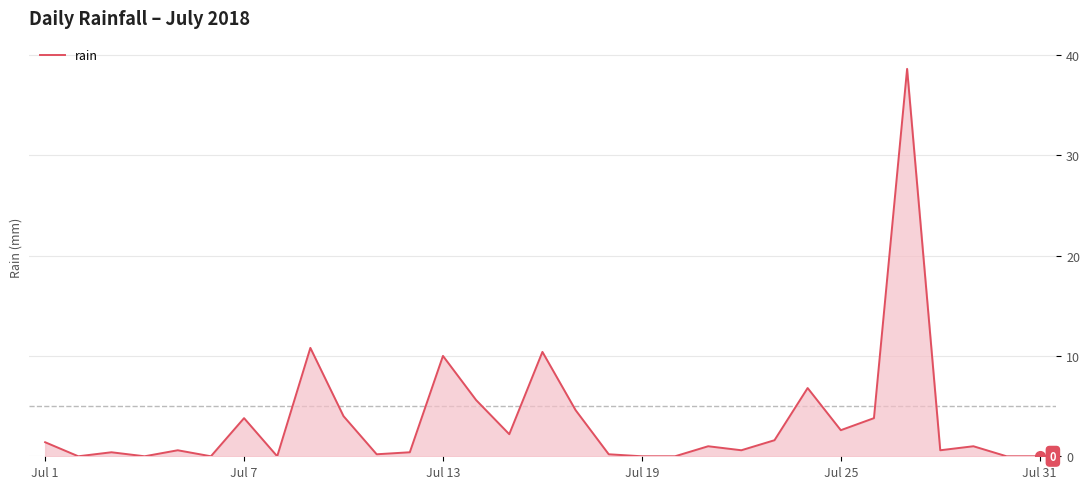

What is the difference between the maximum and minimum values?

38.6